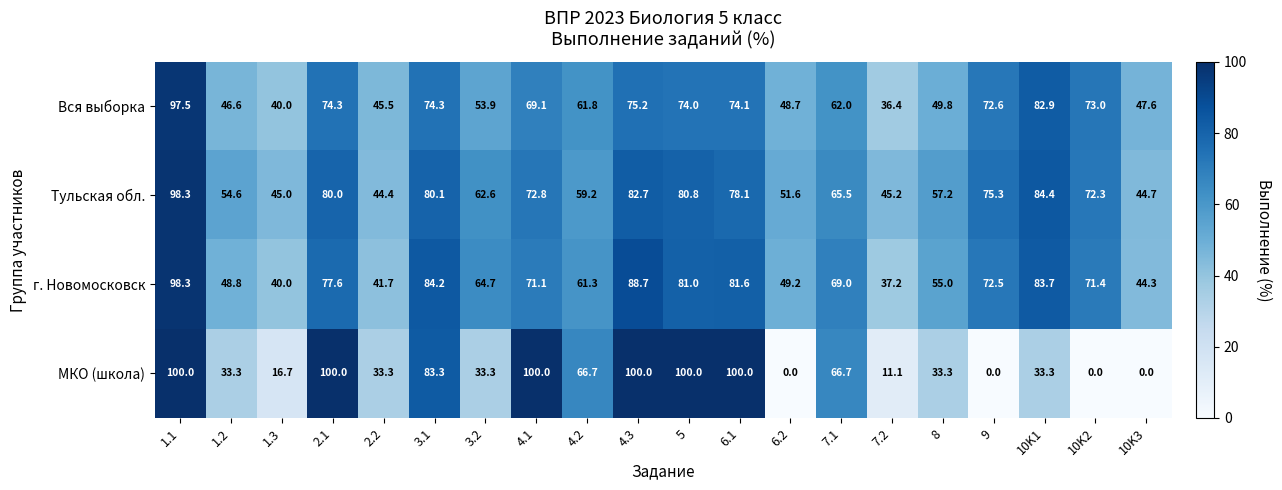

What is the difference between the г. Новомосковск values at 6.2 and 4.2?

12.1